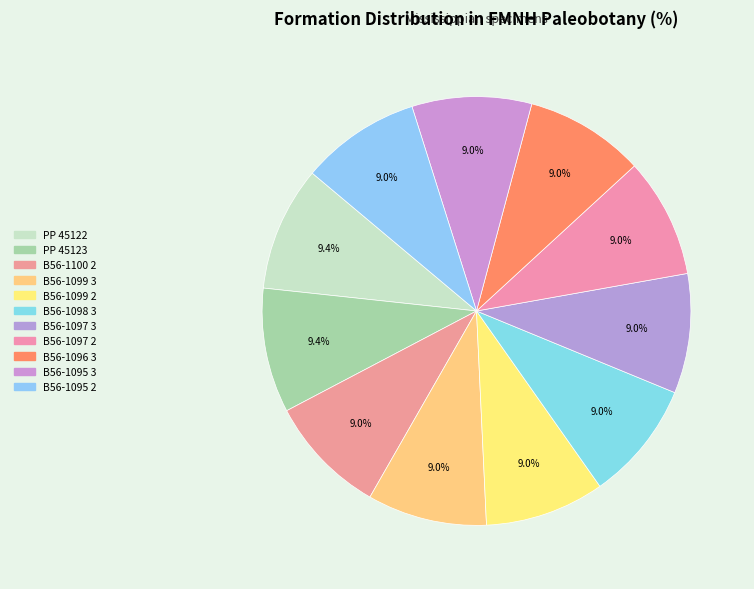

Count the number of slices in the pie.

11